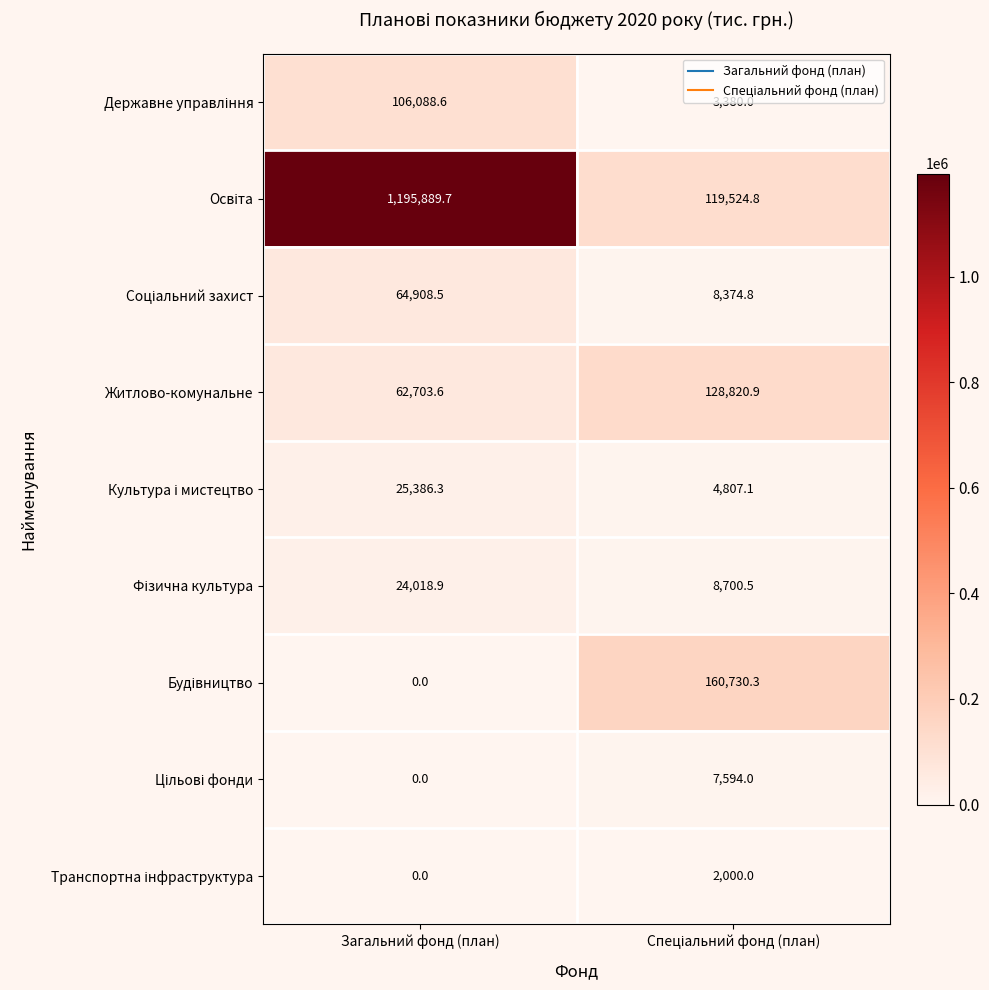

At which category is the sum across all series the highest?

Загальний фонд (план)